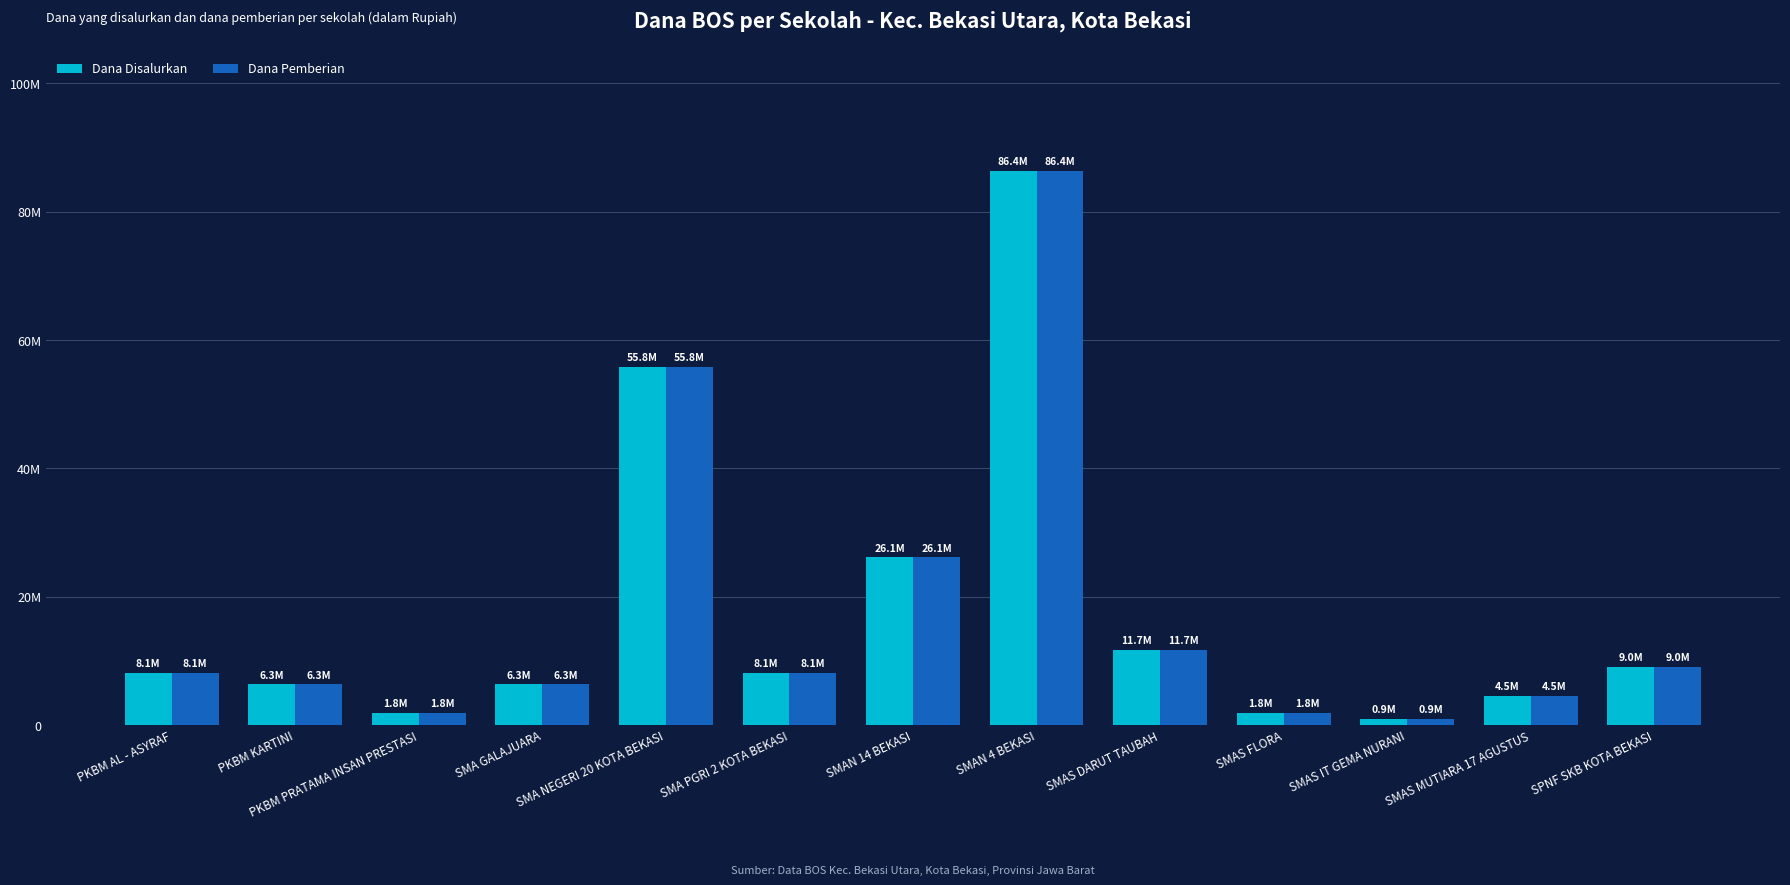

Reading left to right, transcribe all the data shown in this chart.

Dana Disalurkan: PKBM AL - ASYRAF=8100000	PKBM KARTINI=6300000	PKBM PRATAMA INSAN PRESTASI=1800000	SMA GALAJUARA=6300000	SMA NEGERI 20 KOTA BEKASI=55800000	SMA PGRI 2 KOTA BEKASI=8100000	SMAN 14 BEKASI=26100000	SMAN 4 BEKASI=86400000	SMAS DARUT TAUBAH=11700000	SMAS FLORA=1800000	SMAS IT GEMA NURANI=900000	SMAS MUTIARA 17 AGUSTUS=4500000	SPNF SKB KOTA BEKASI=9000000
Dana Pemberian: PKBM AL - ASYRAF=8100000	PKBM KARTINI=6300000	PKBM PRATAMA INSAN PRESTASI=1800000	SMA GALAJUARA=6300000	SMA NEGERI 20 KOTA BEKASI=55800000	SMA PGRI 2 KOTA BEKASI=8100000	SMAN 14 BEKASI=26100000	SMAN 4 BEKASI=86400000	SMAS DARUT TAUBAH=11700000	SMAS FLORA=1800000	SMAS IT GEMA NURANI=900000	SMAS MUTIARA 17 AGUSTUS=4500000	SPNF SKB KOTA BEKASI=9000000